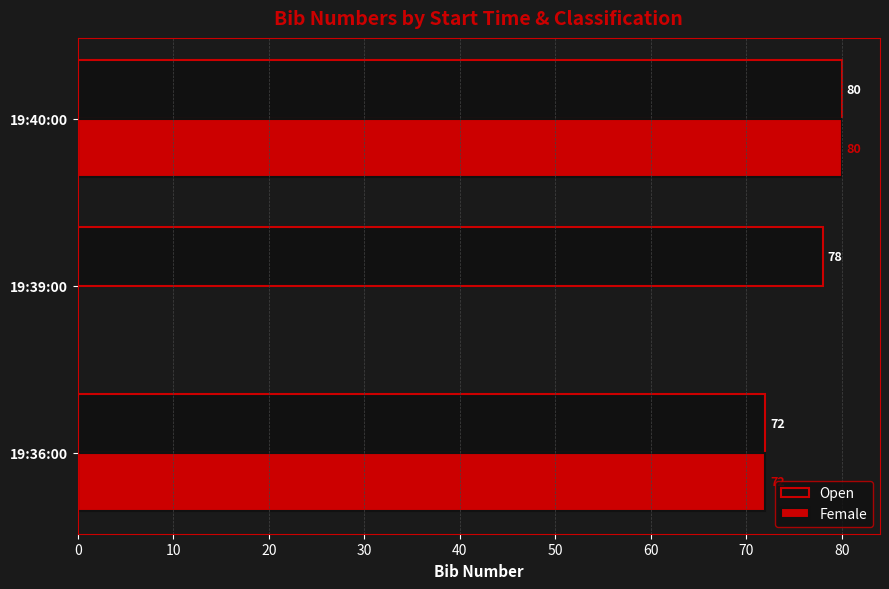

What are all the series names shown in the legend?

Open, Female